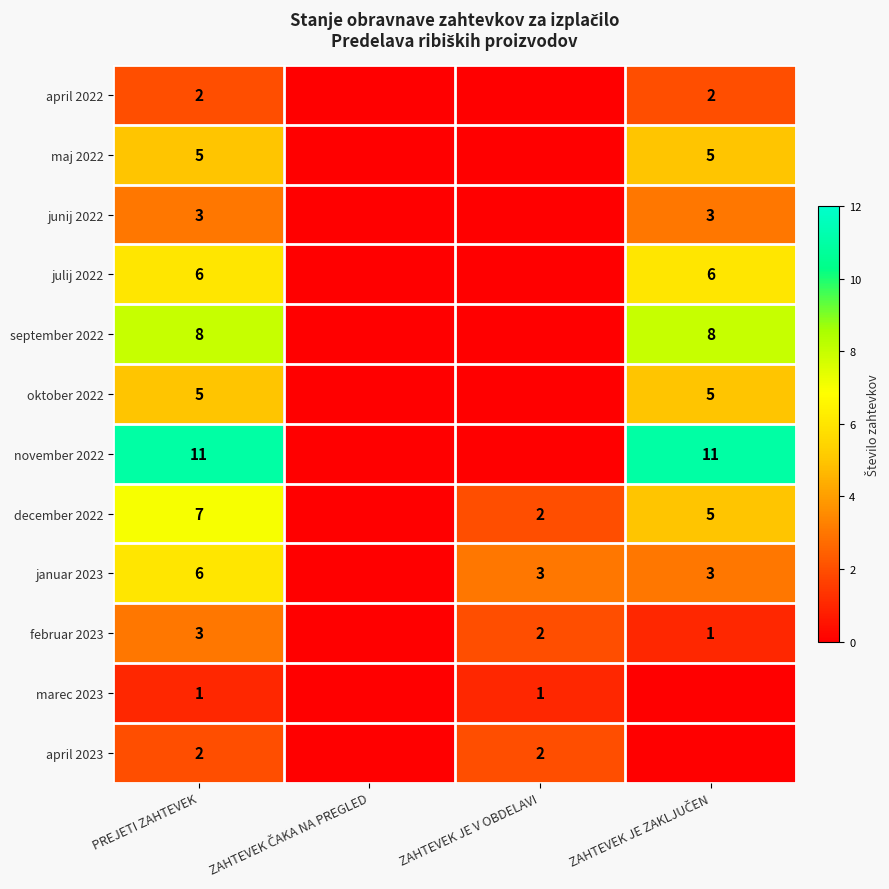

True or false: marec 2023 has a value of 1 at ZAHTEVEK JE V OBDELAVI.

True